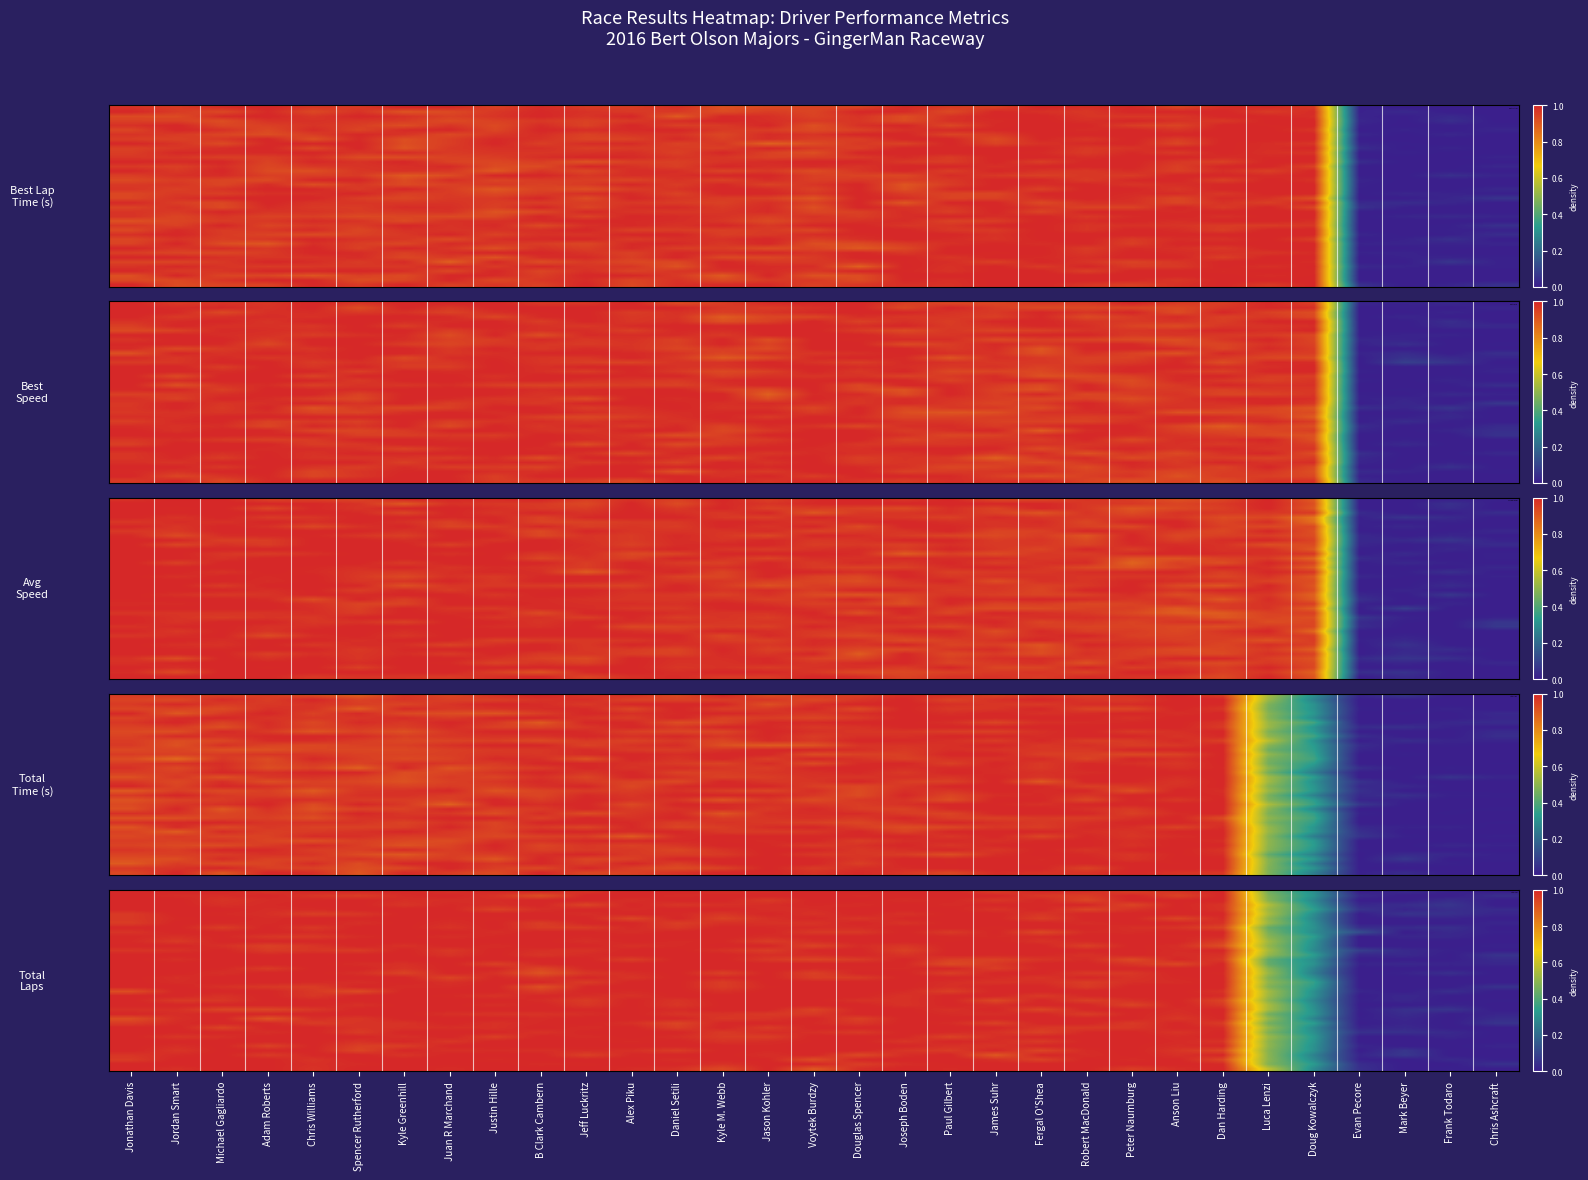

Is the value of Best Lap time at Anson Liu greater than the value of Total Laps at Kyle Greenhill?

Yes